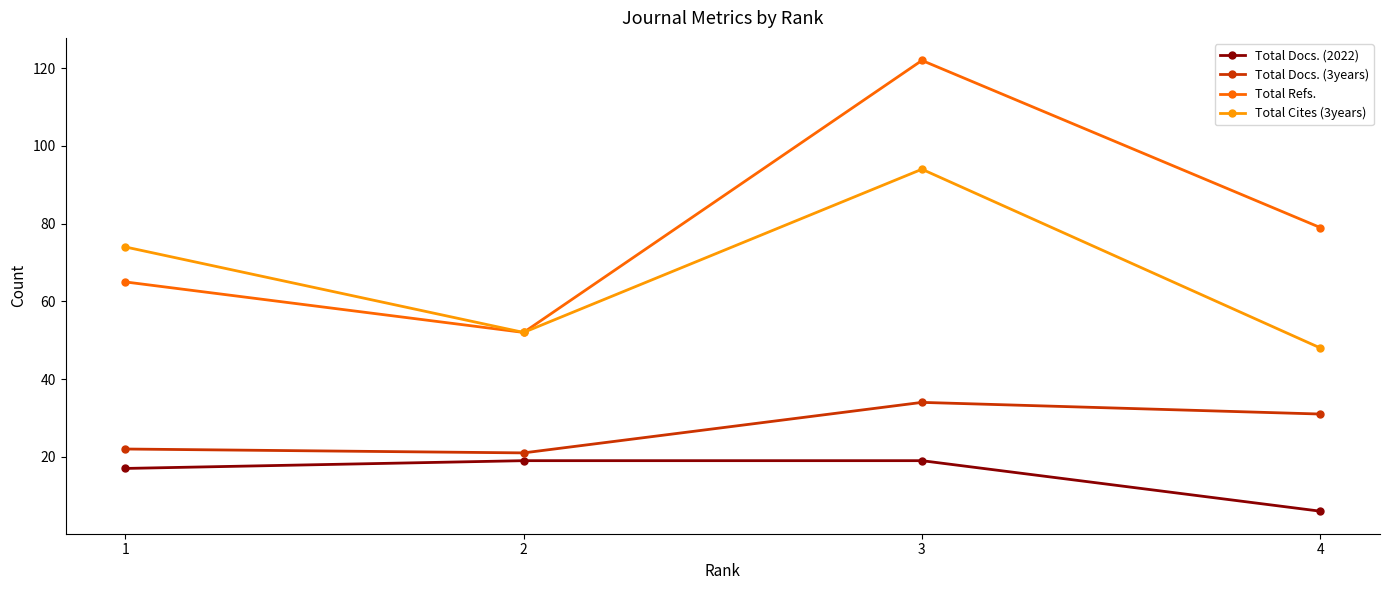

Between 1 and 2, which series saw the biggest shift?

Total Cites (3years)